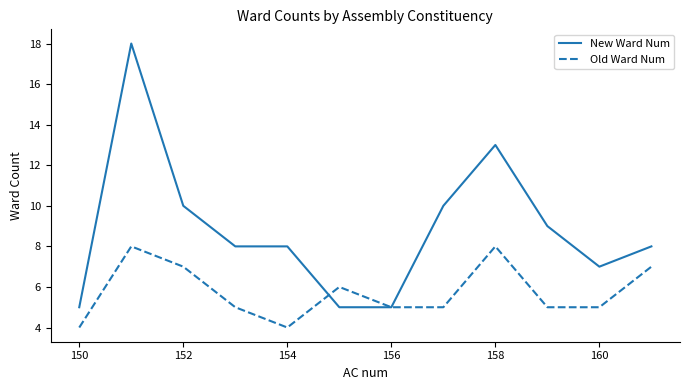

Which series has the largest total across all categories?

New Ward Num